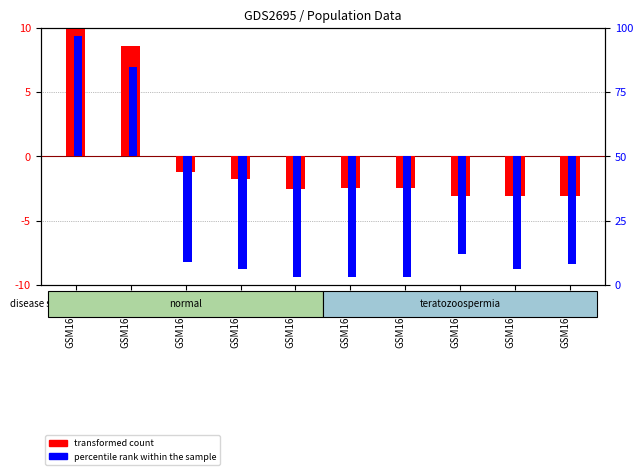

At GSM160641, list the series in order from smallest to largest.

transformed count, percentile rank within the sample